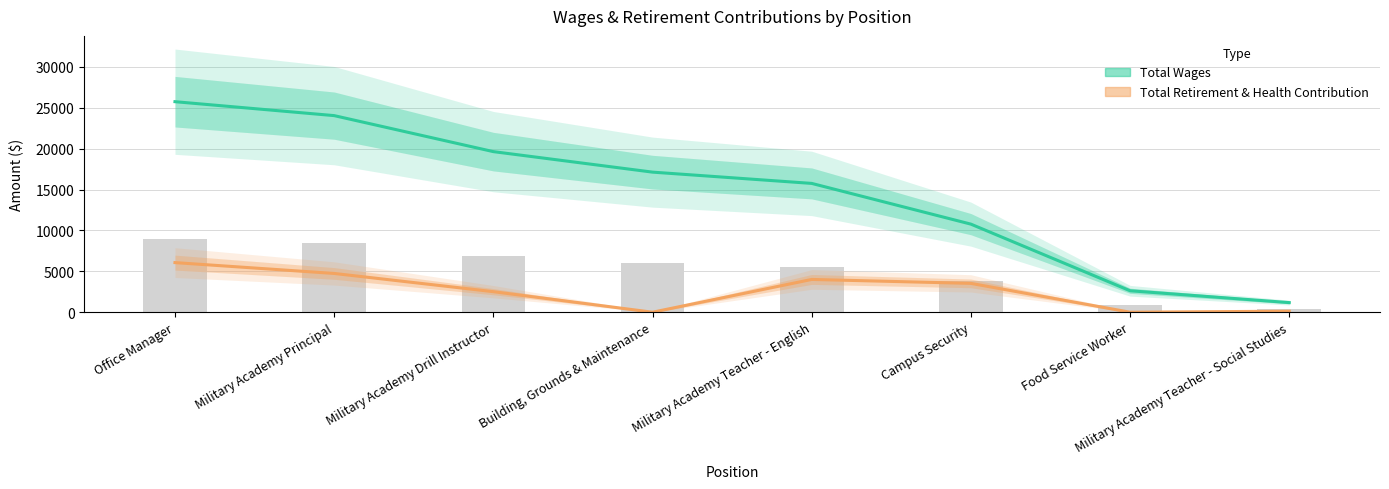

How many groups of bars are there?

8